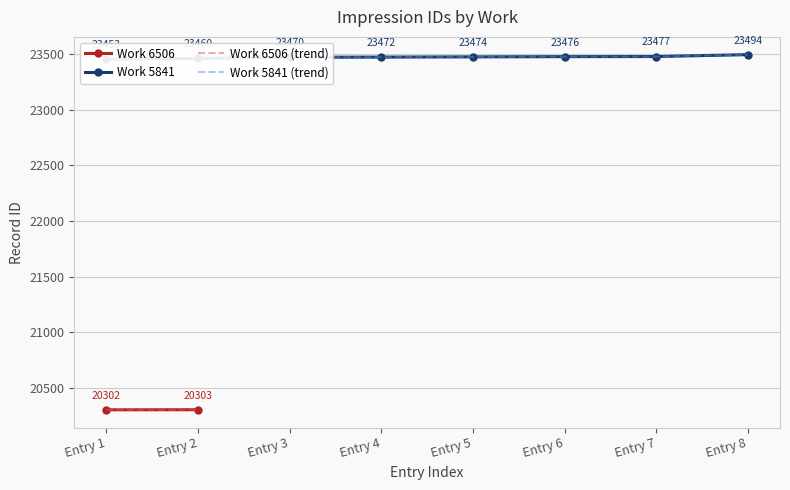

List the labels in order of value, largest first.

Entry 8, Entry 7, Entry 6, Entry 5, Entry 4, Entry 3, Entry 2, Entry 1